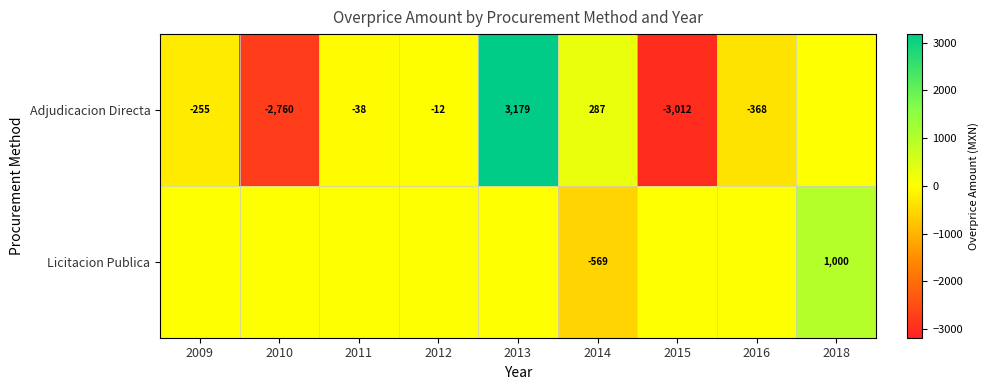

What is the total value across all series at 2013?

3179.4